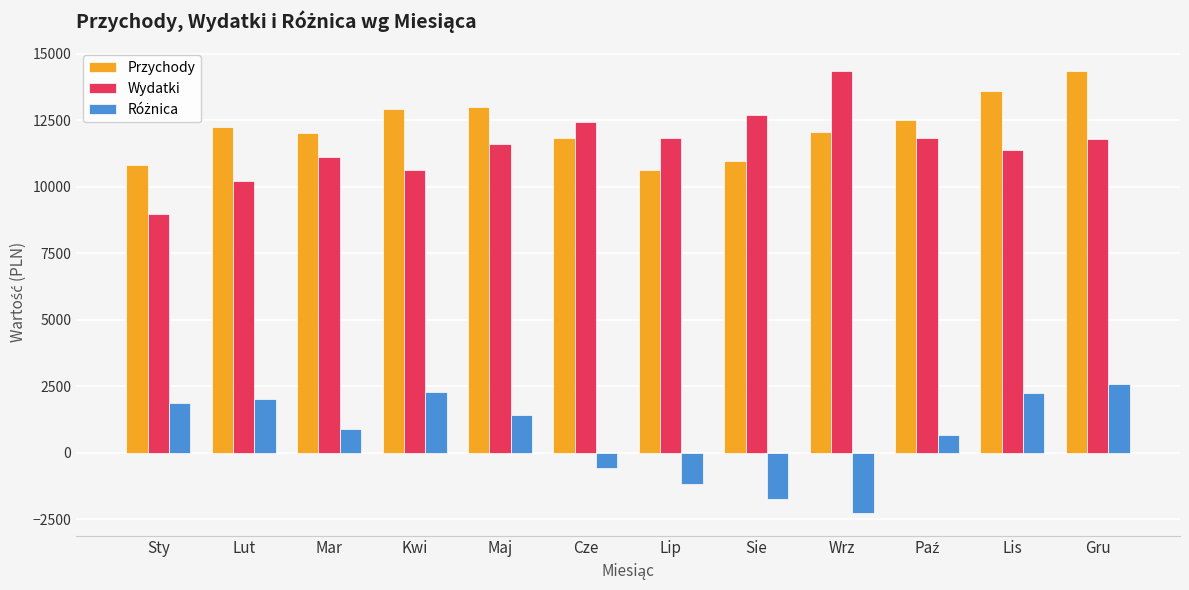

What is the difference between the maximum and minimum values in the Wydatki series?

5373